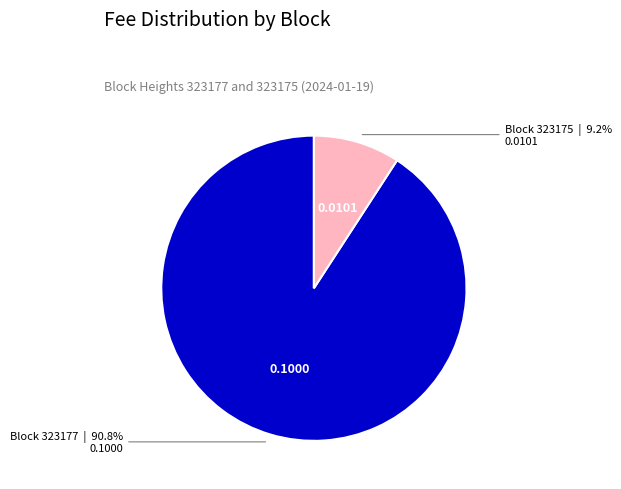

Does any single category account for the majority?

Yes